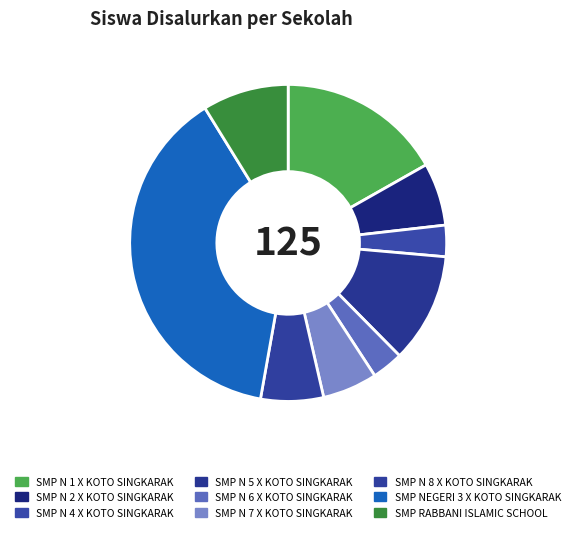

Rank the categories by value from highest to lowest.

SMP NEGERI 3 X KOTO SINGKARAK, SMP N 1 X KOTO SINGKARAK, SMP N 5 X KOTO SINGKARAK, SMP RABBANI ISLAMIC SCHOOL, SMP N 2 X KOTO SINGKARAK, SMP N 8 X KOTO SINGKARAK, SMP N 7 X KOTO SINGKARAK, SMP N 4 X KOTO SINGKARAK, SMP N 6 X KOTO SINGKARAK